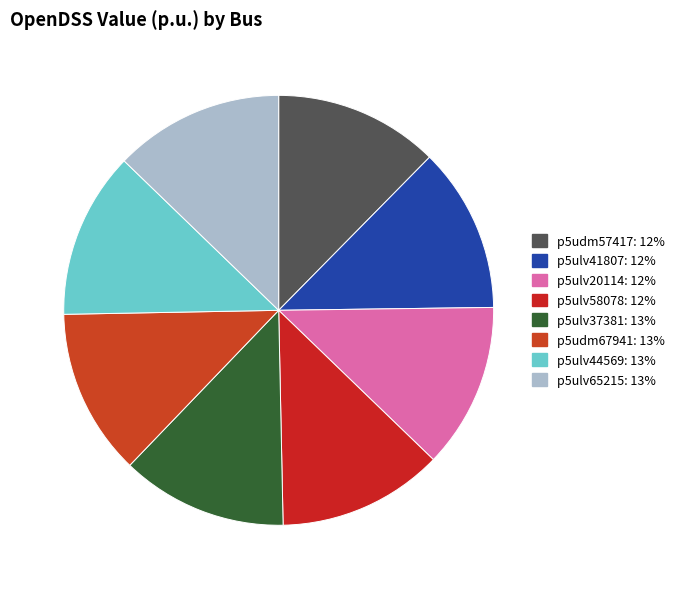

The p5ulv65215 slice represents 1% of the pie. True or false?

False